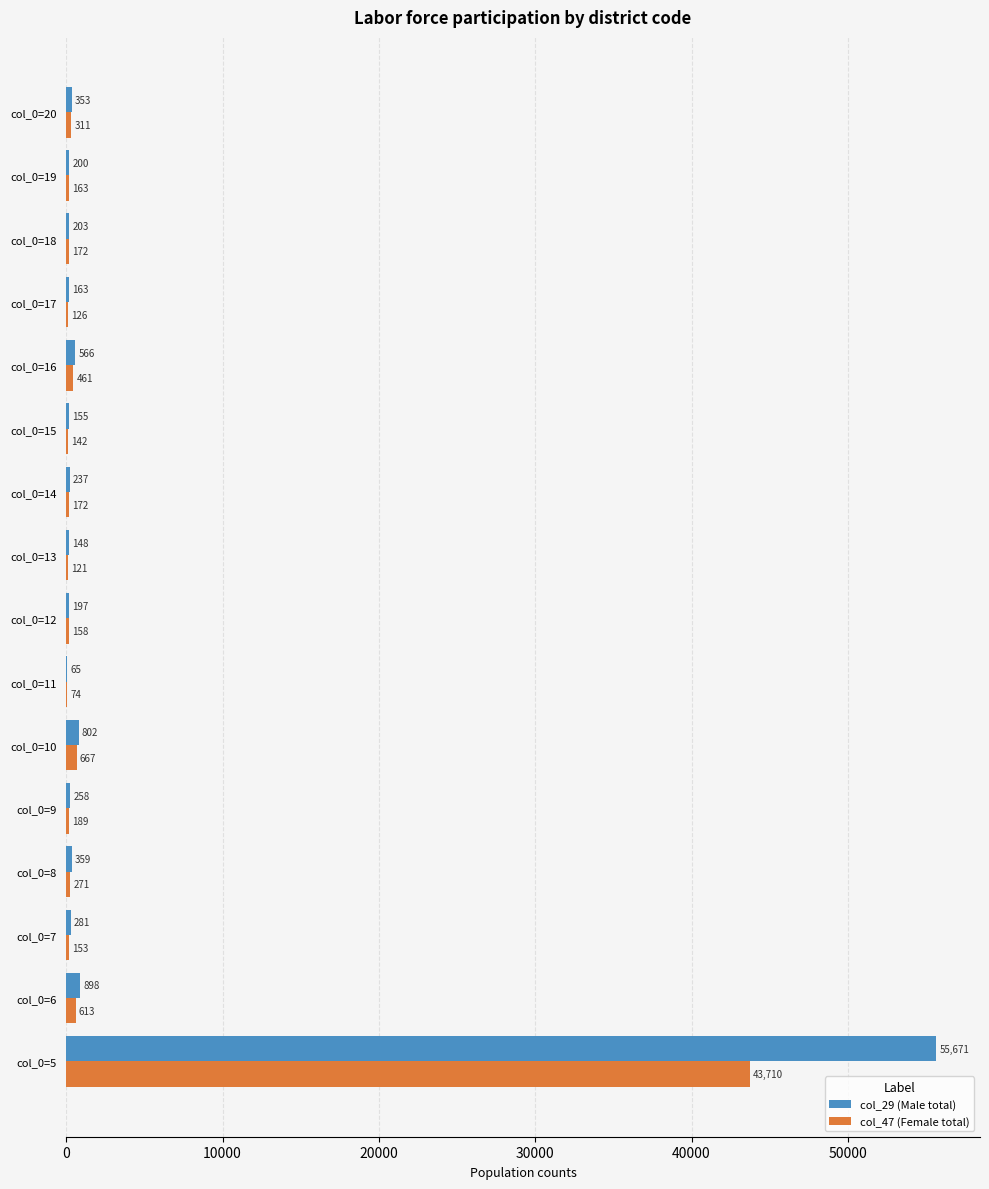

The value of col_29 (Male total) at col_0=5 is 15182. True or false?

False